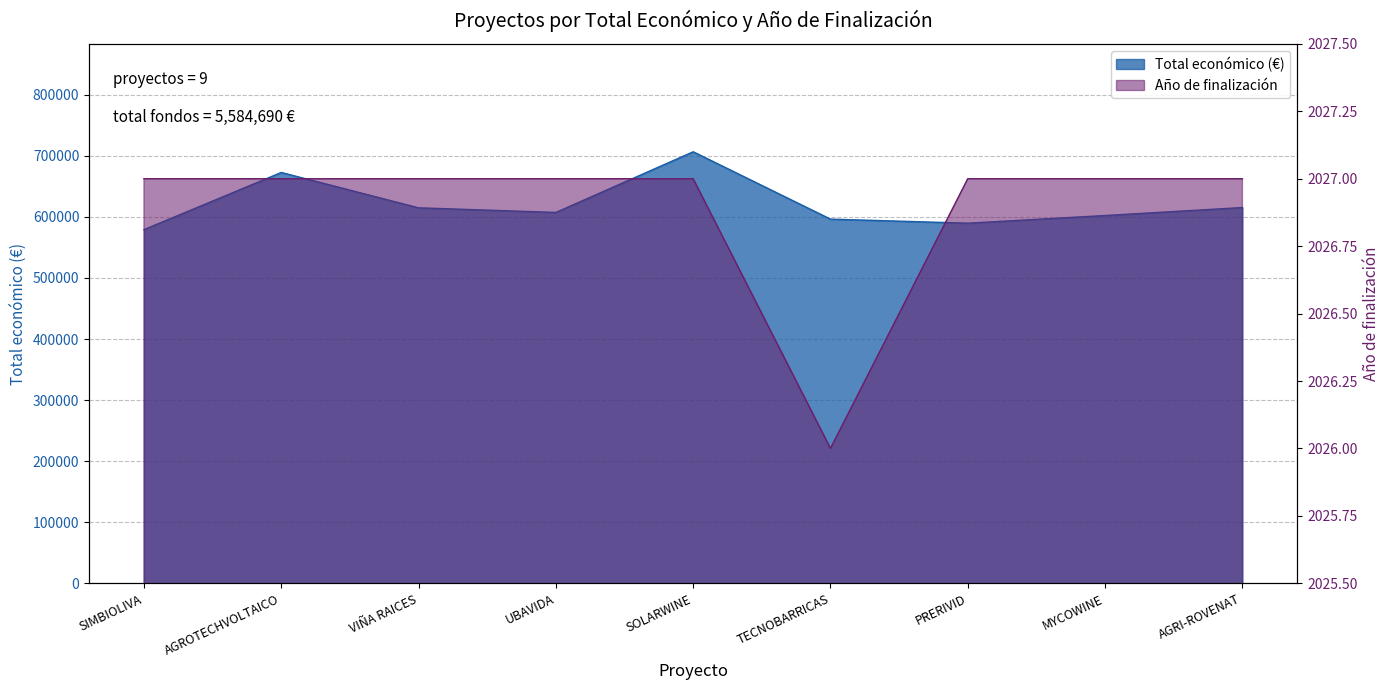

True or false: Año de finalización and Total económico cross at least once.

False